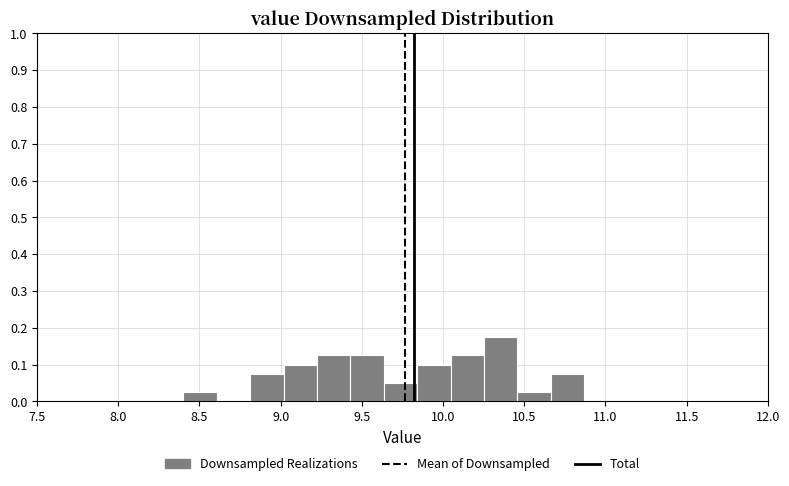

Reading left to right, list every bar in this chart as the range it spans on the x-axis followed by its height. Neither the bar edges nor the heights are printed on the chart, so give them approximately, as read against the axes.

8.40 to 8.60: 0.03
8.60 to 8.80: 0
8.80 to 9.00: 0.08
9.00 to 9.20: 0.10
9.20 to 9.45: 0.13
9.45 to 9.65: 0.13
9.65 to 9.85: 0.05
9.85 to 10.05: 0.10
10.05 to 10.25: 0.13
10.25 to 10.45: 0.18
10.45 to 10.65: 0.03
10.65 to 10.85: 0.08